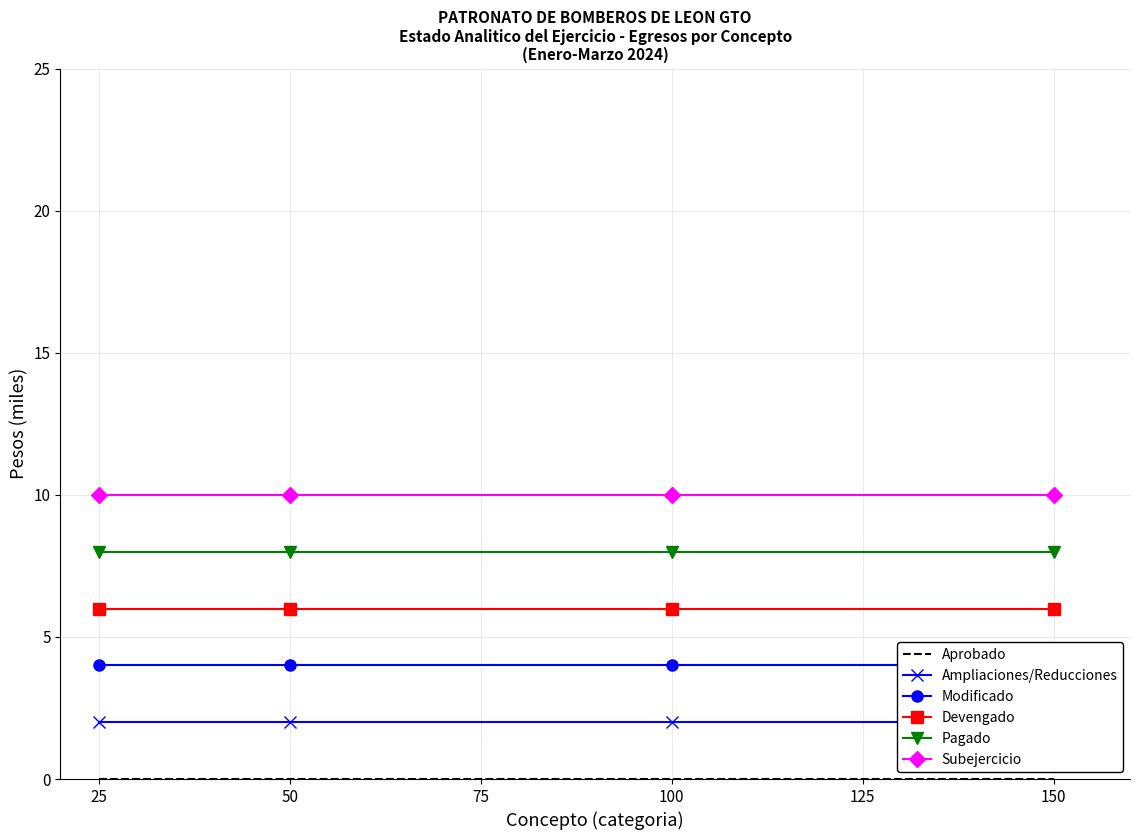

What is the highest value of the Devengado series?

6